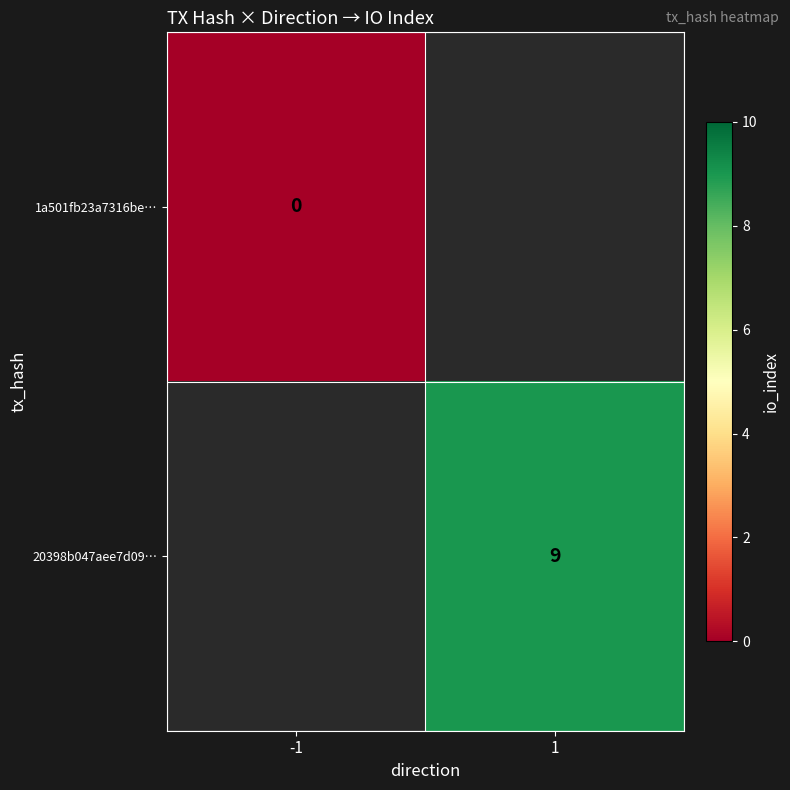

The 20398b047aee7d09… series shows 9 at 1. True or false?

True